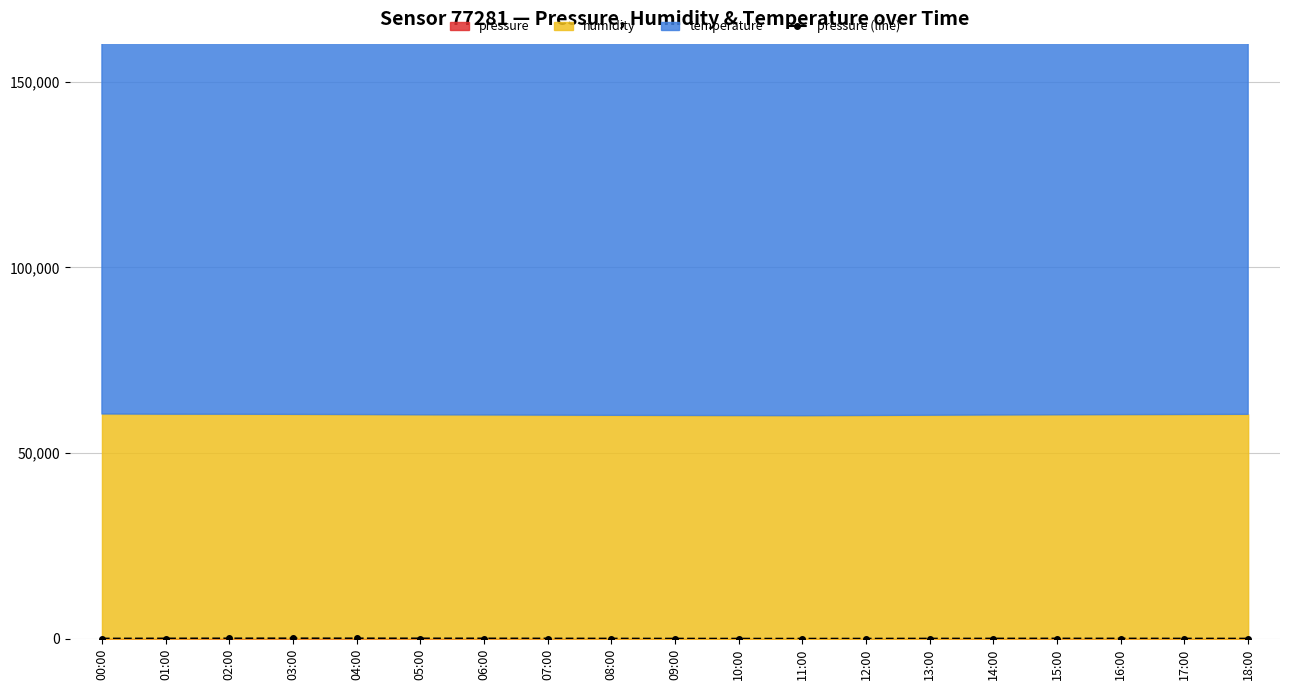

The pressure series shows 45 at 12:00. True or false?

True